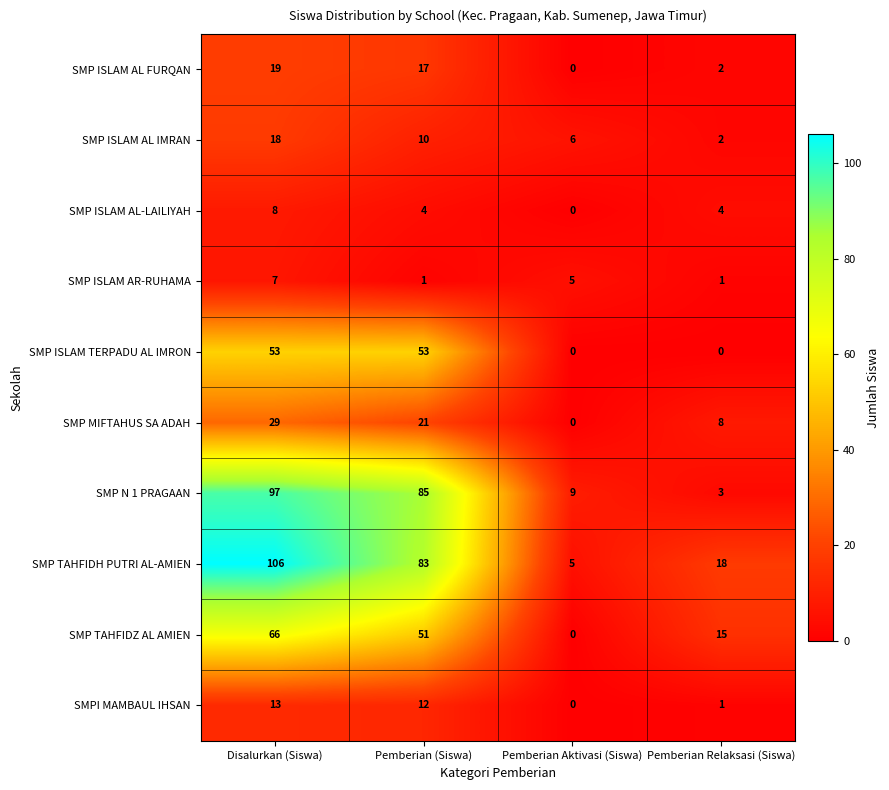

The value of SMP ISLAM AR-RUHAMA at Pemberian (Siswa) is 0. True or false?

False